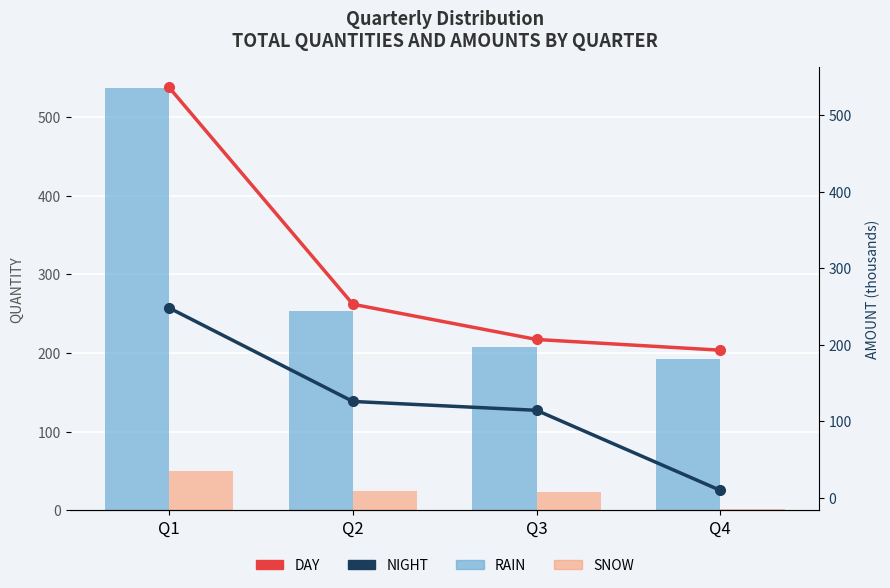

What is the value of the NIGHT bar at the 4th from the left?

10.0